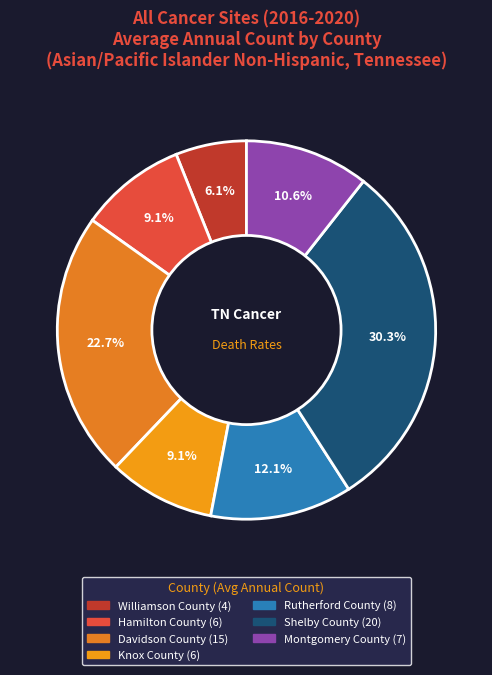

The Davidson County slice represents 33% of the pie. True or false?

False